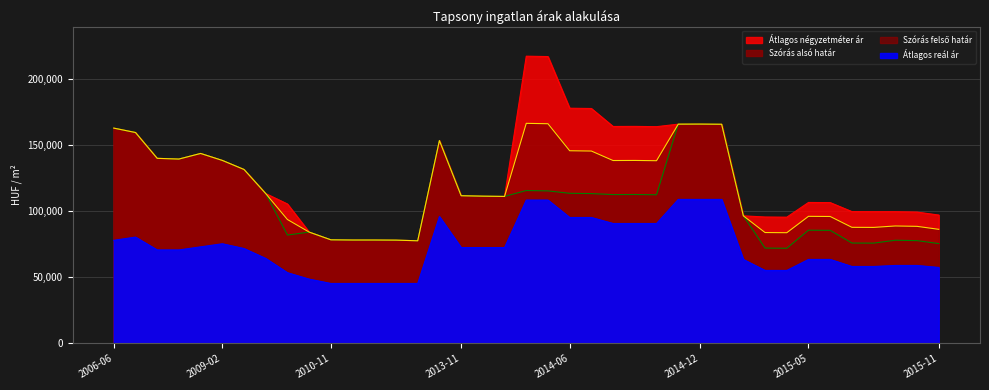

True or false: Szórás felső határ and Átlagos reál ár intersect in this chart.

False